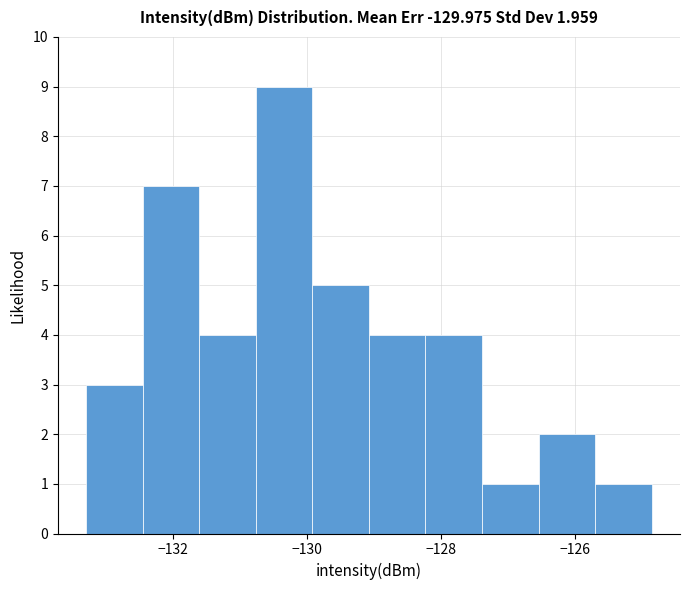

Which range on the x-axis has the tallest bar?

-130.8 to -130.0